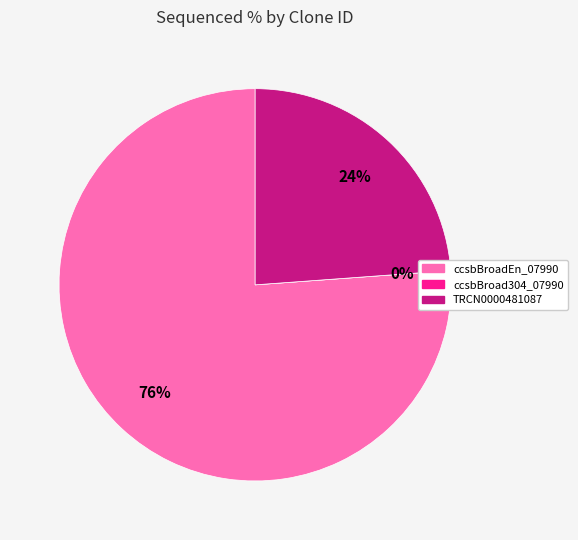

What percentage is NOT represented by ccsbBroadEn_07990?

23.8%